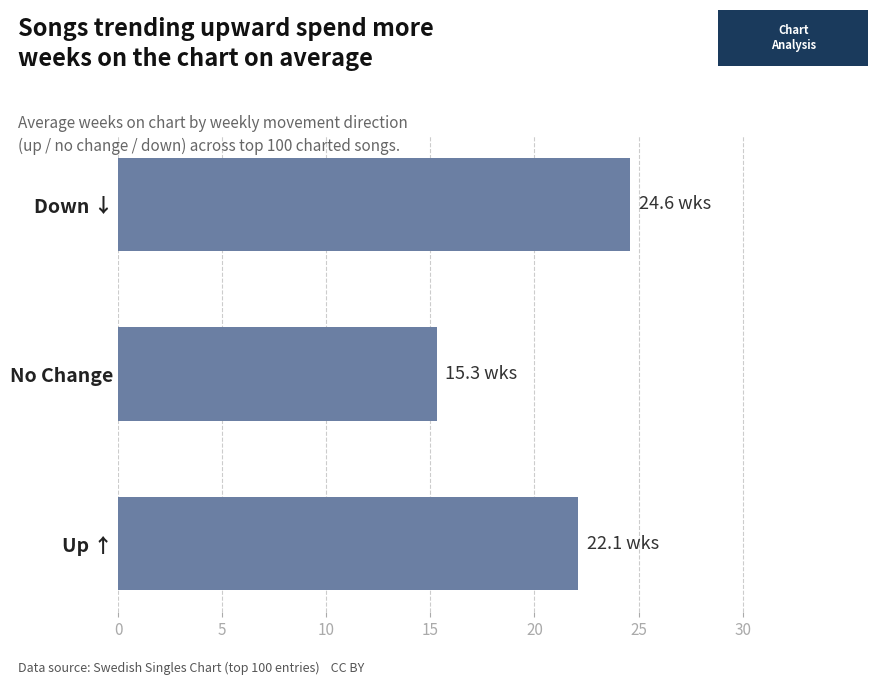

The value at Up ↑ is 22.1. True or false?

True